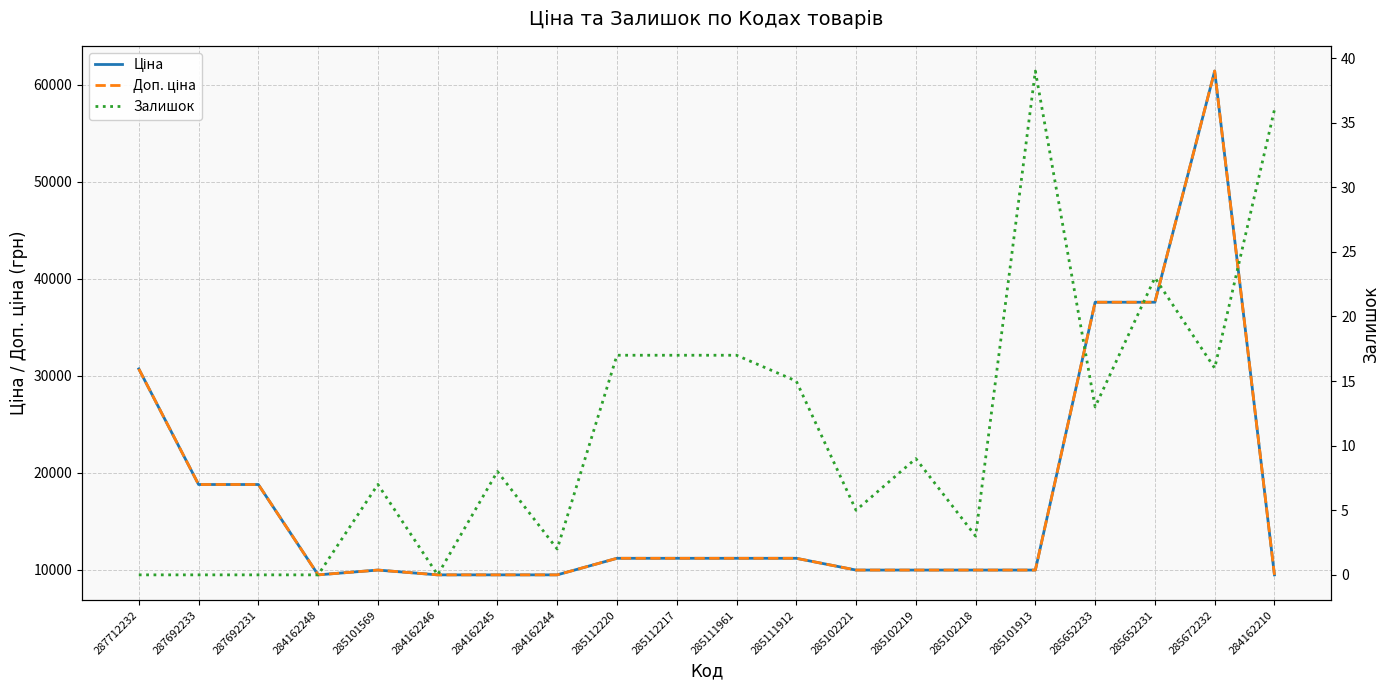

What position from the left is 287692233?

2